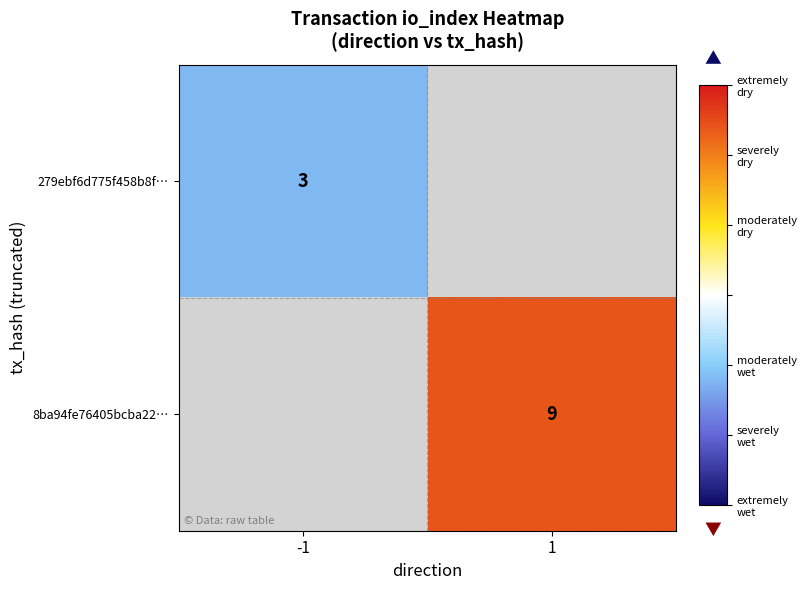

Is it true that 279ebf6d775f458b8f… equals 4.7 at -1?

False